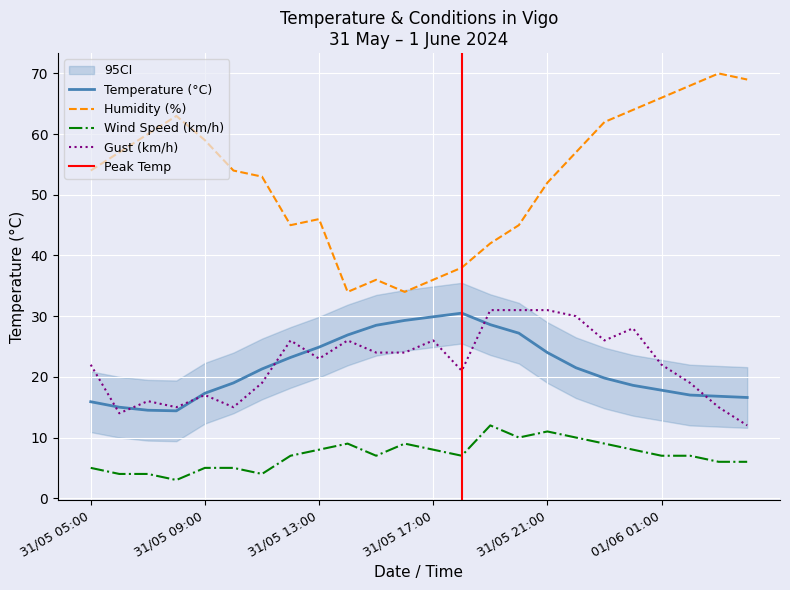

True or false: Humidity (%) and Gust (km/h) intersect in this chart.

False